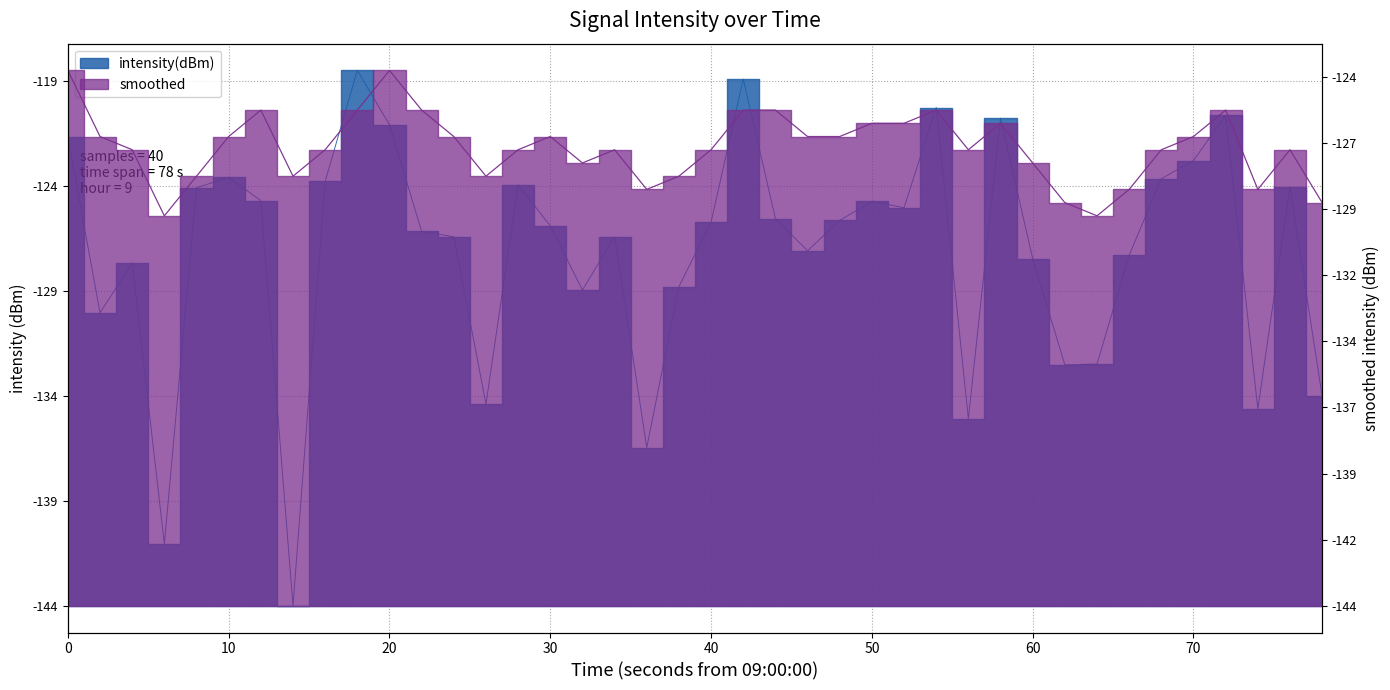

Rank the series by their average value, from lowest to highest.

intensity(dBm), smoothed